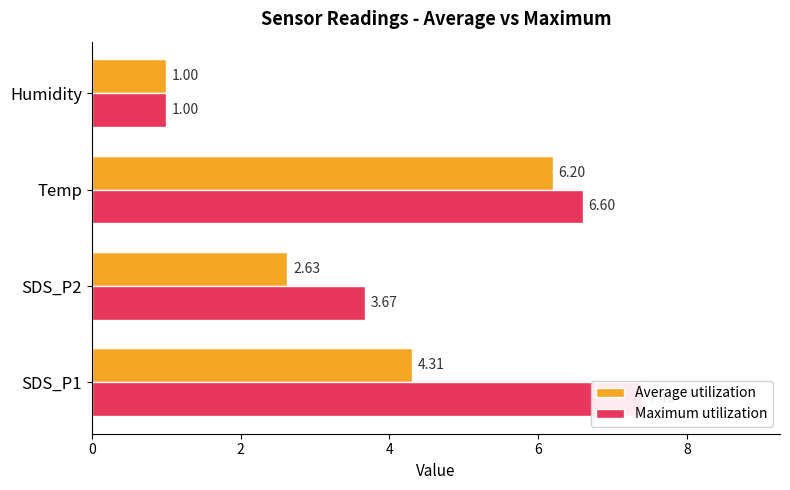

Is it true that Average utilization equals 8.7 at Temp?

False